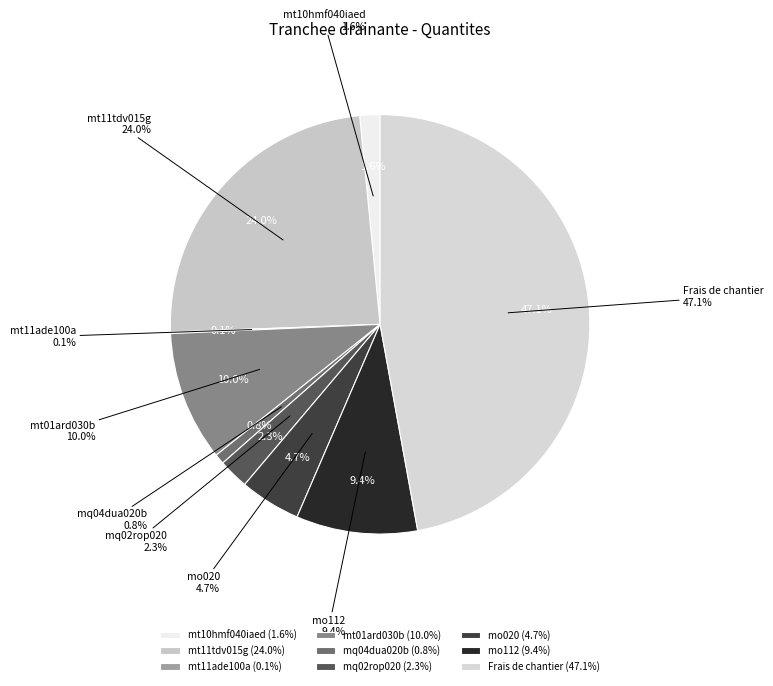

Does mq02rop020 represent more than half of the total?

No